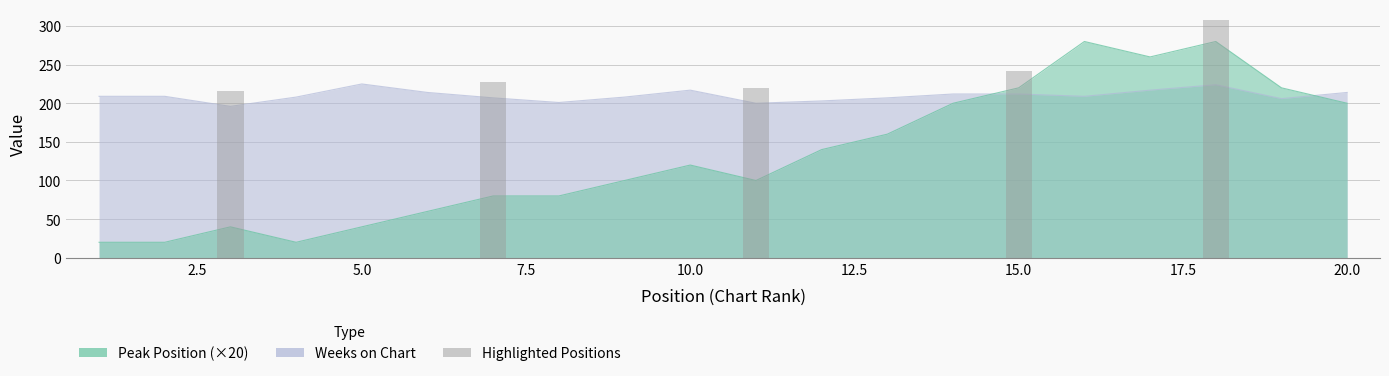

How many data points in Weeks on Chart are less than 209?

9